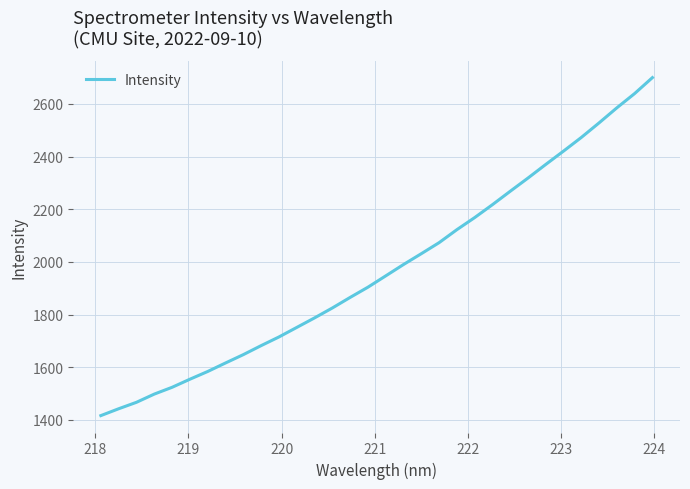

Reading right to left, extract all data points from this chart.

2699.5	2639.1	2584.9	2527.8	2472.4	2420.6	2370.0	2318.3	2268.1	2217.2	2168.1	2122.3	2072.9	2031.1	1990.0	1946.8	1903.9	1865.1	1825.0	1787.3	1751.1	1715.0	1682.1	1647.9	1616.2	1584.0	1554.6	1523.9	1498.1	1467.0	1442.4	1416.4